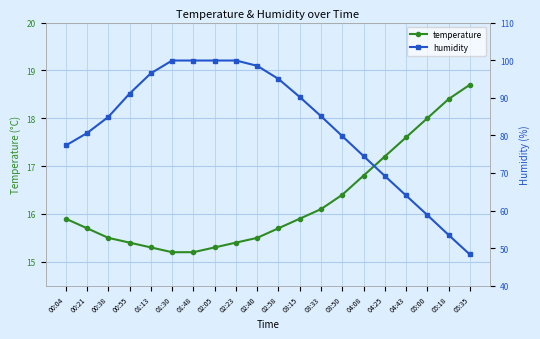

What is the approximate value of humidity at 01:13?

96.5